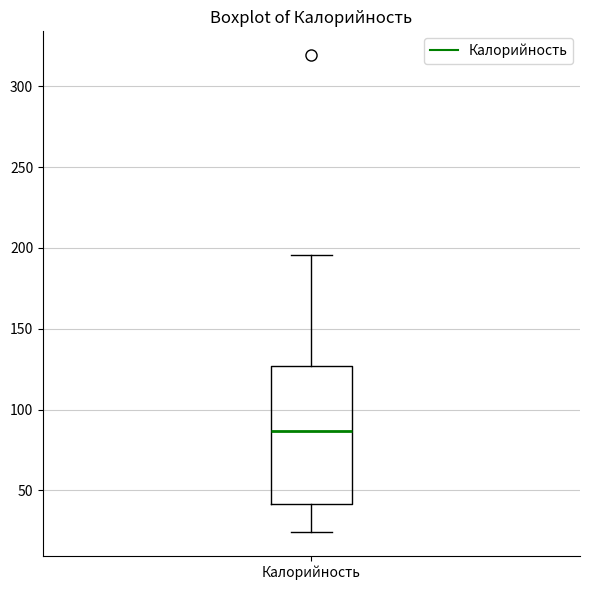

Transcribe this box plot: give where the median line is, the range the box spans, and where the two whiskers end, as read against the y-axis. The values are not printed on the chart, so give them approximately, as read against the axis.

median 85, box 40 to 125, whiskers 25 to 195